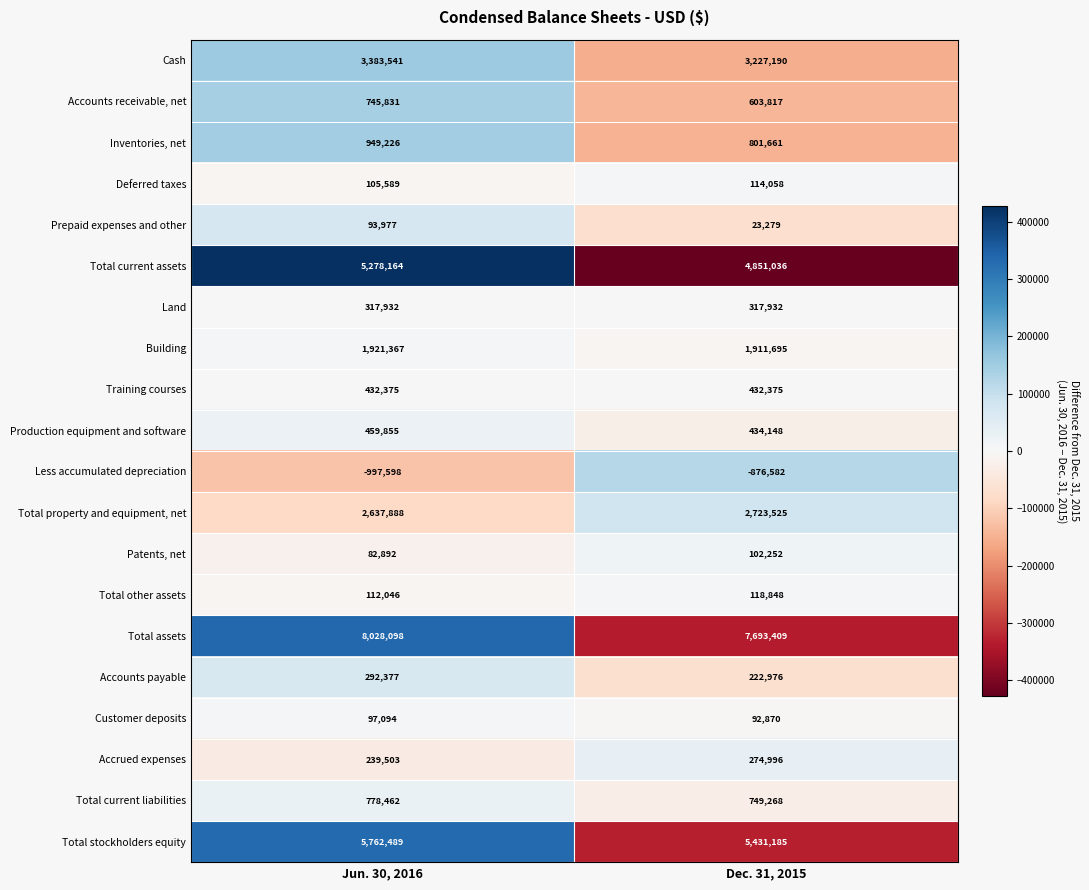

The Total assets series shows 8028098 at Jun. 30, 2016. True or false?

True